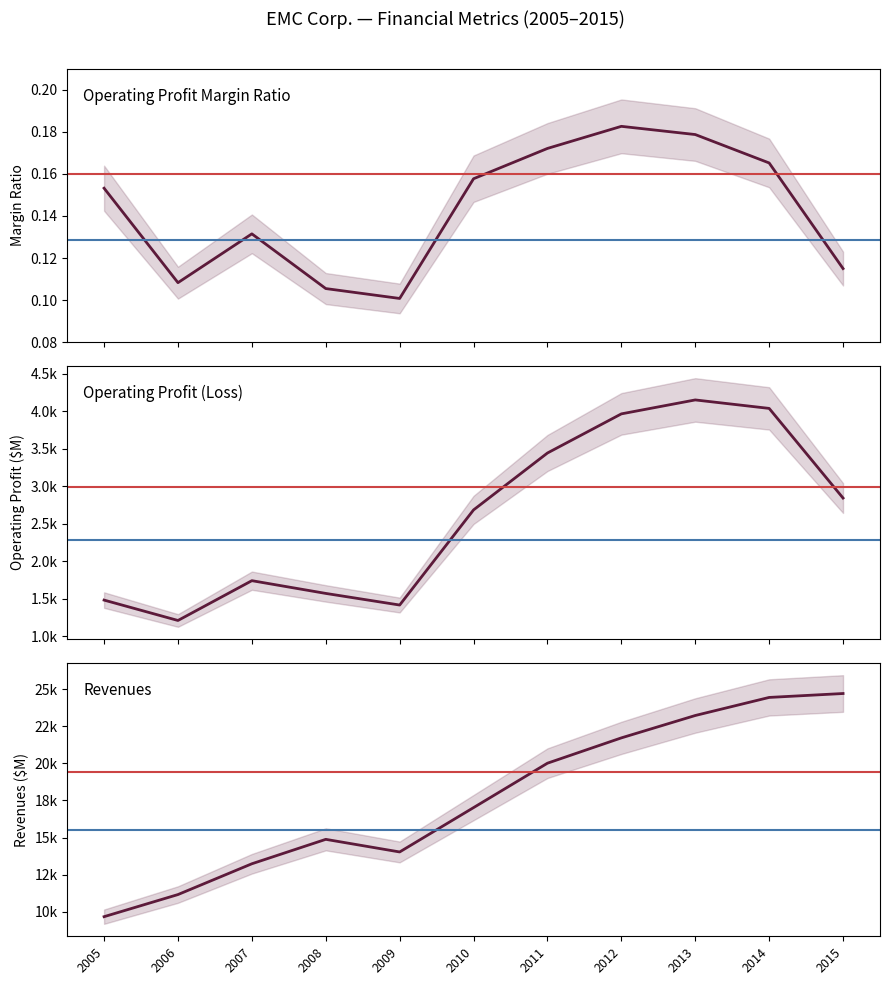

In Operating Profit Margin Ratio, how many points are higher than both neighbors (excluding endpoints)?

2